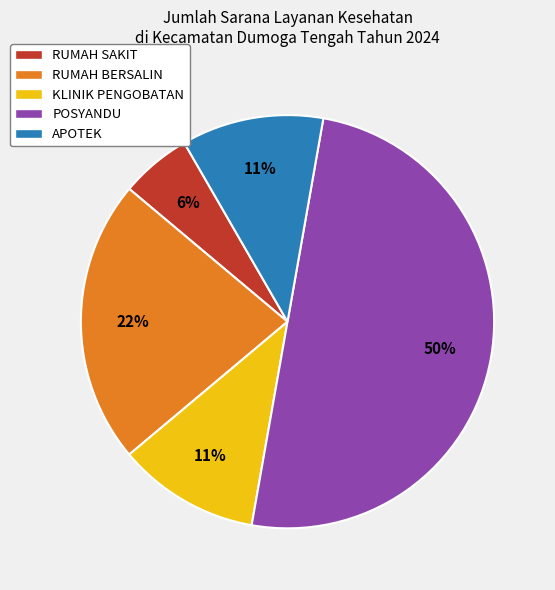

To the nearest percent, what is the average slice percentage?

20%